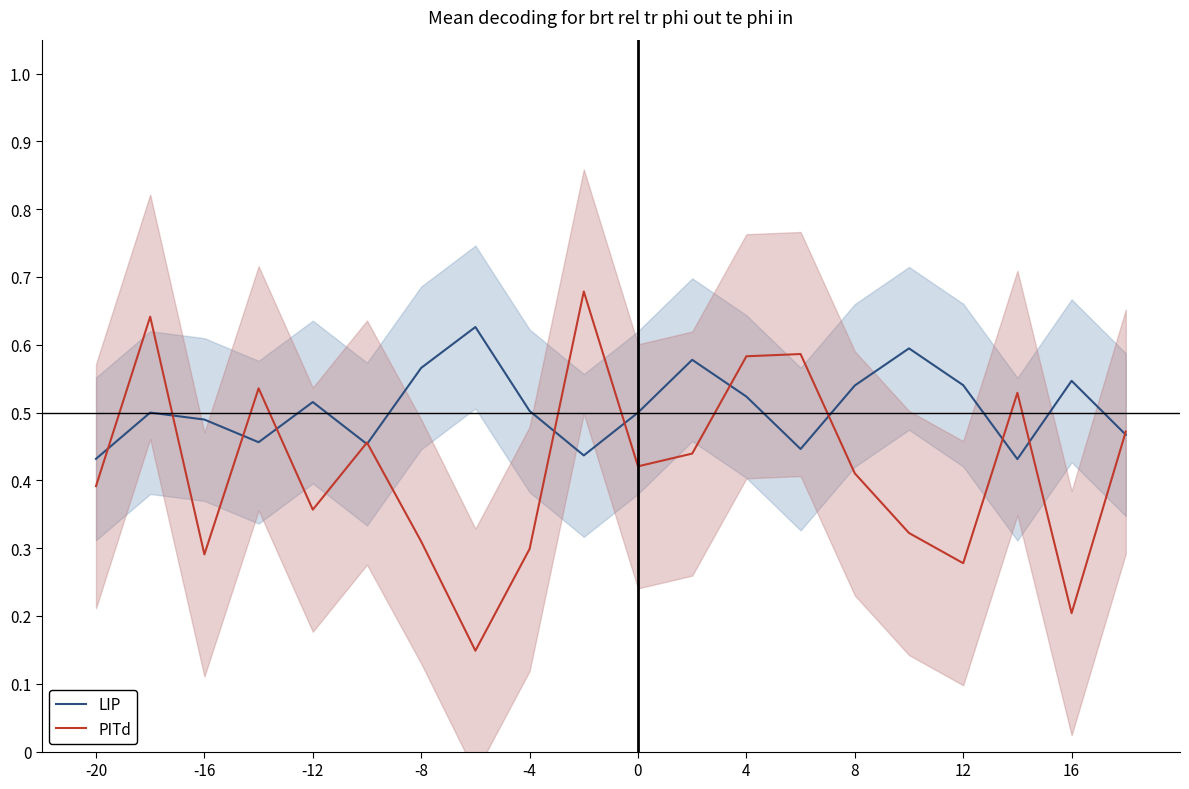

True or false: LIP has more than 1 points higher than both neighbors.

True